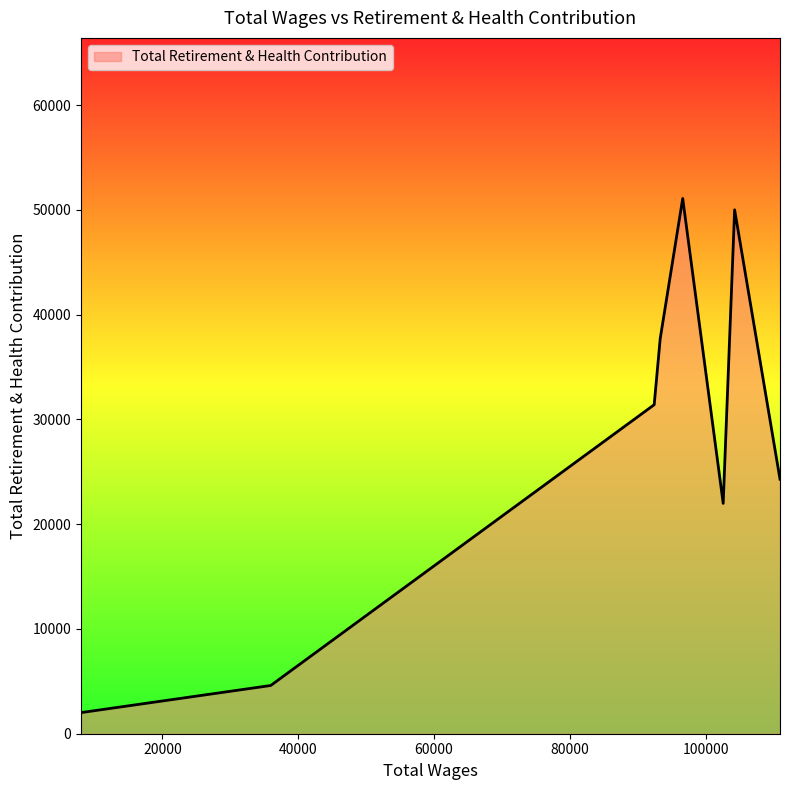

What is the minimum value shown in the chart?

2016